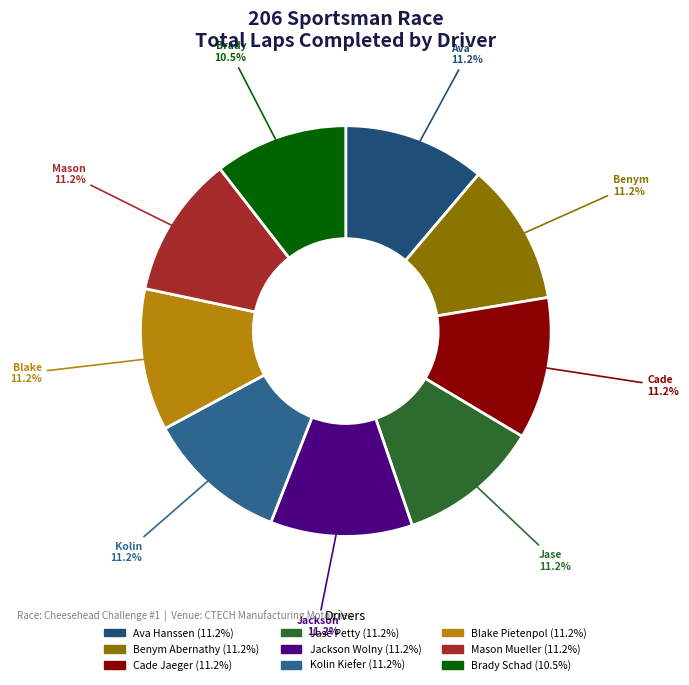

True or false: Kolin Kiefer accounts for 11% of the total.

True